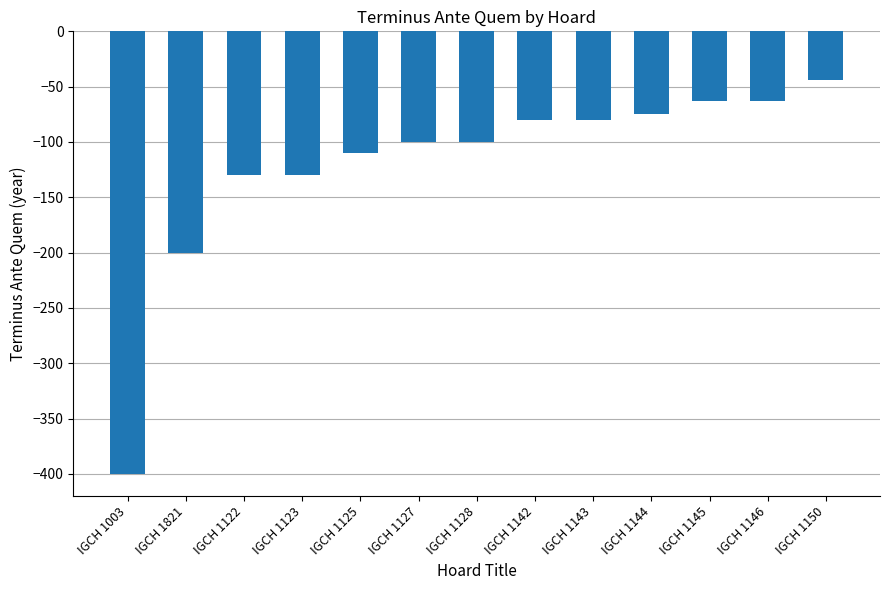

What is the difference between the values at IGCH 1145 and IGCH 1821?

137